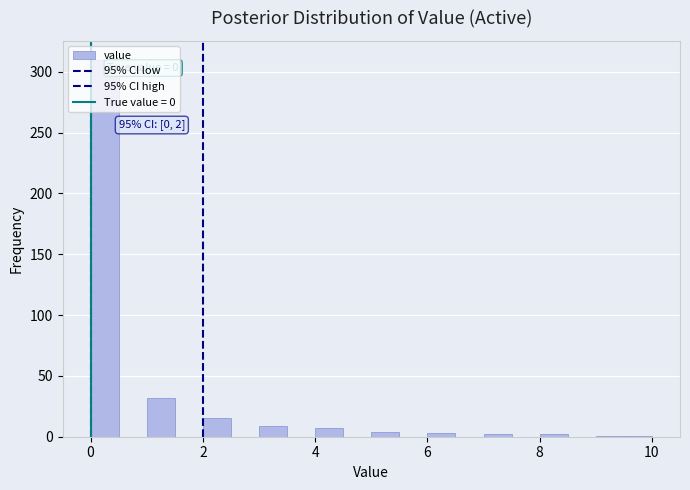

Read against the x-axis, roughly where is the centre of the tallest bar?

0.2